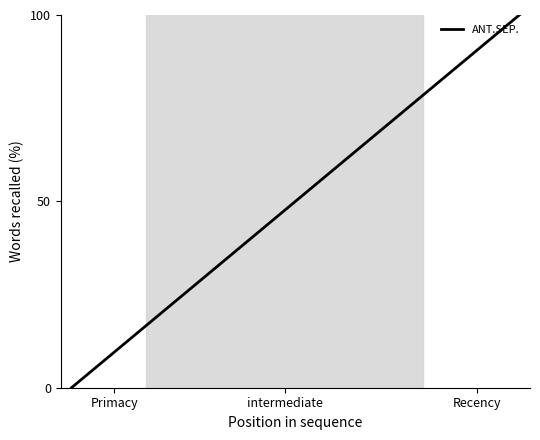

What is the greatest value displayed?

100.0